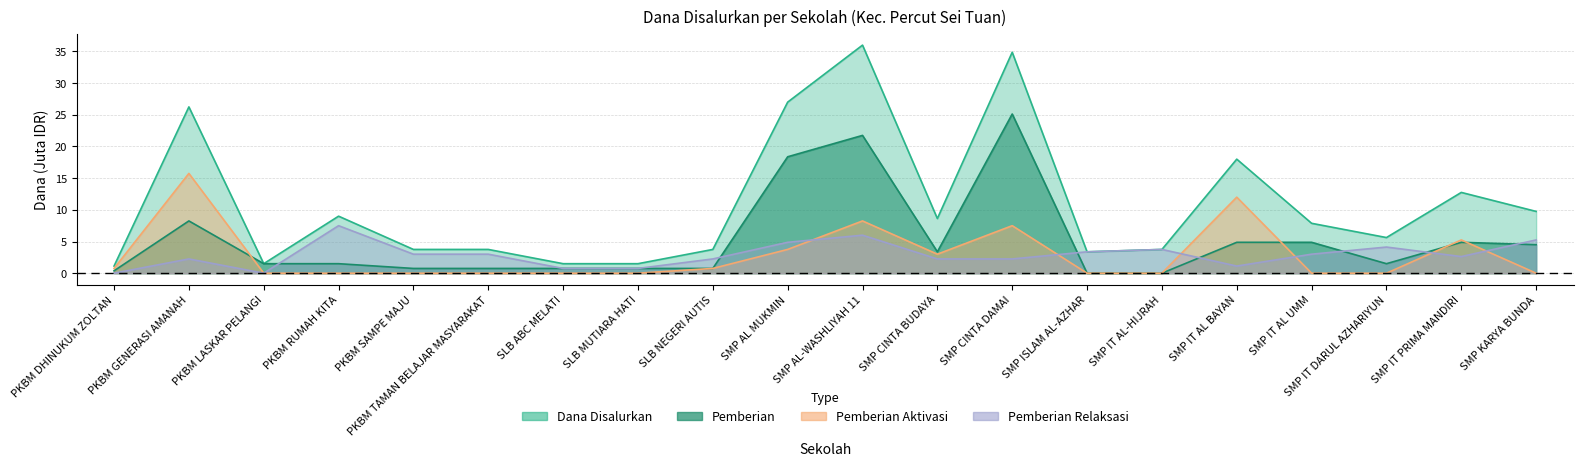

The Dana Disalurkan series shows 1.5 at PKBM LASKAR PELANGI. True or false?

True